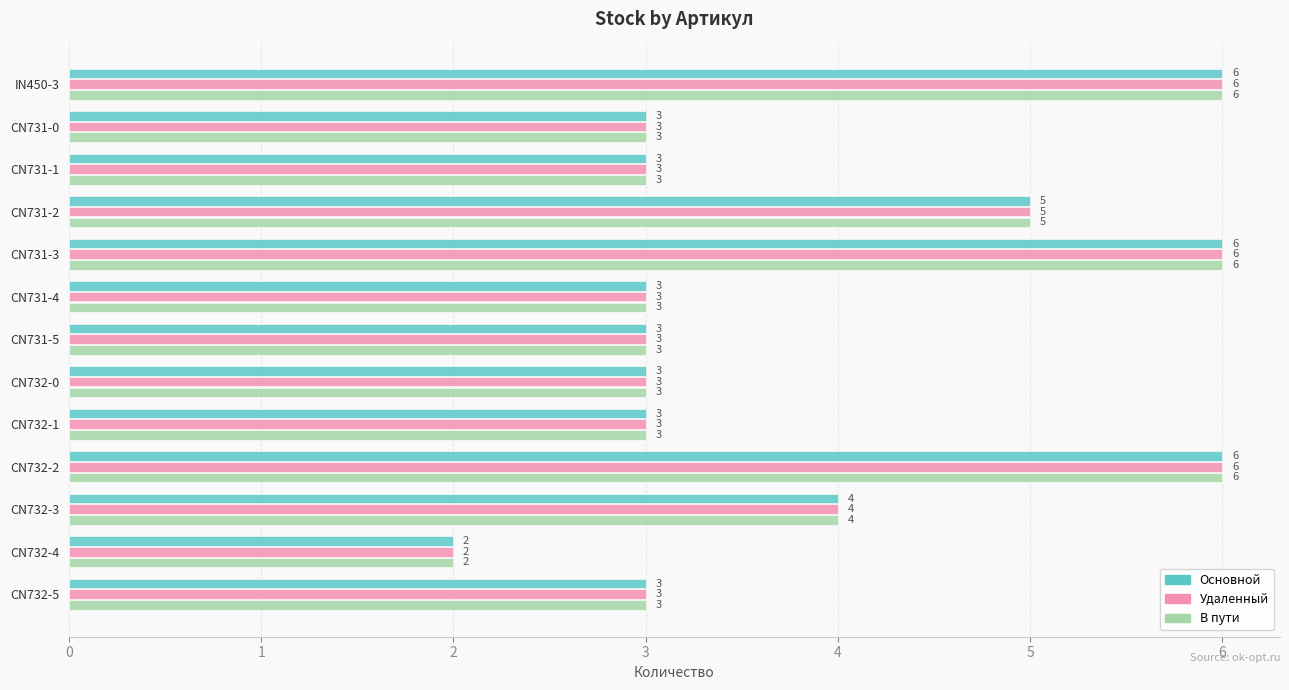

What is the highest value of the В пути series?

6